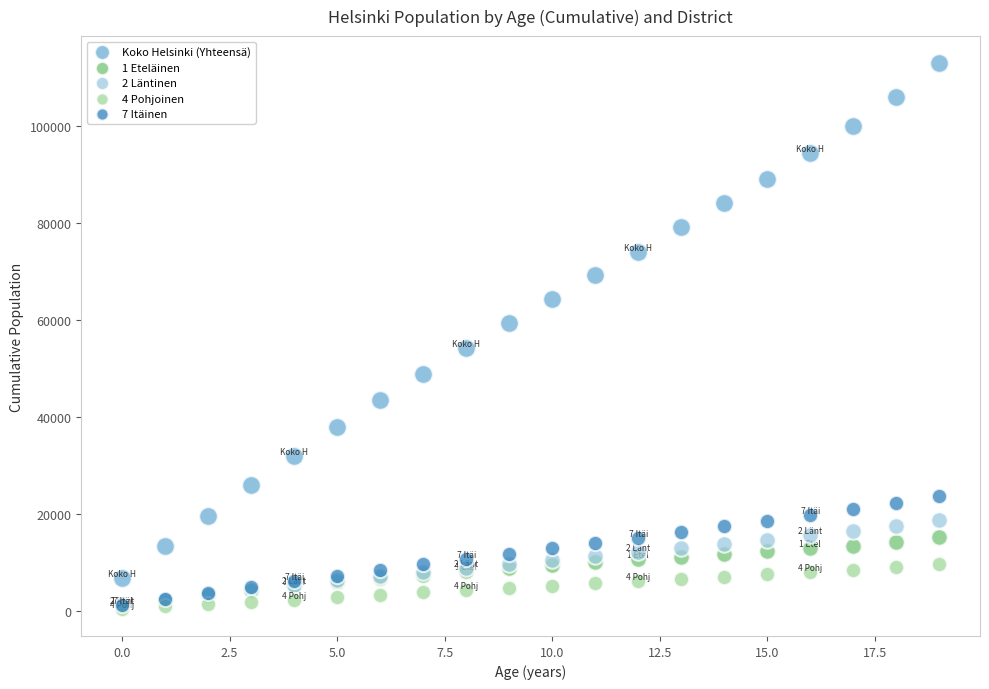

What are all the series names shown in the legend?

Koko Helsinki (Yhteensä), 1 Eteläinen, 2 Läntinen, 4 Pohjoinen, 7 Itäinen